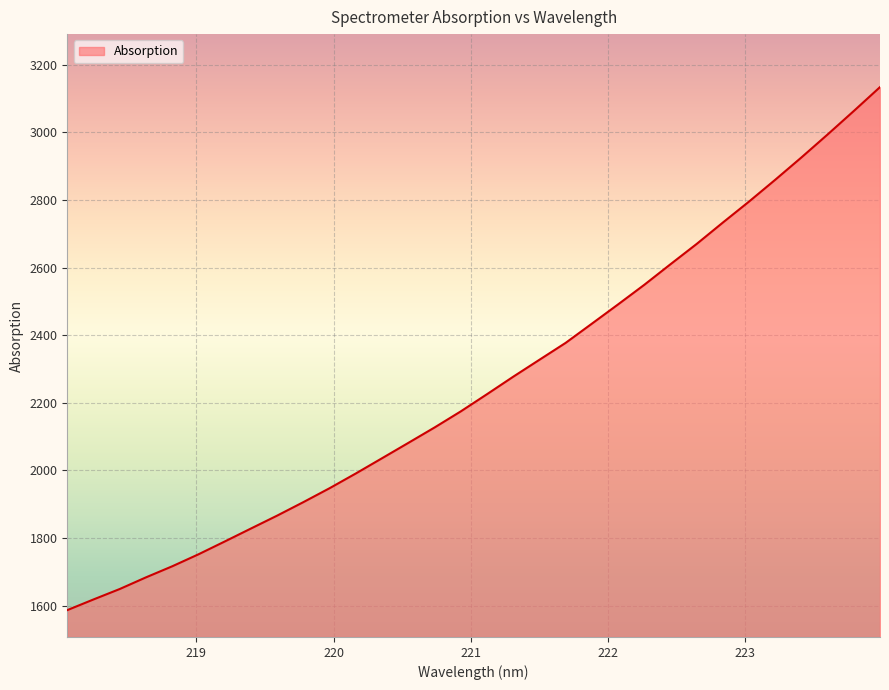

What is the minimum value shown in the chart?

1587.2